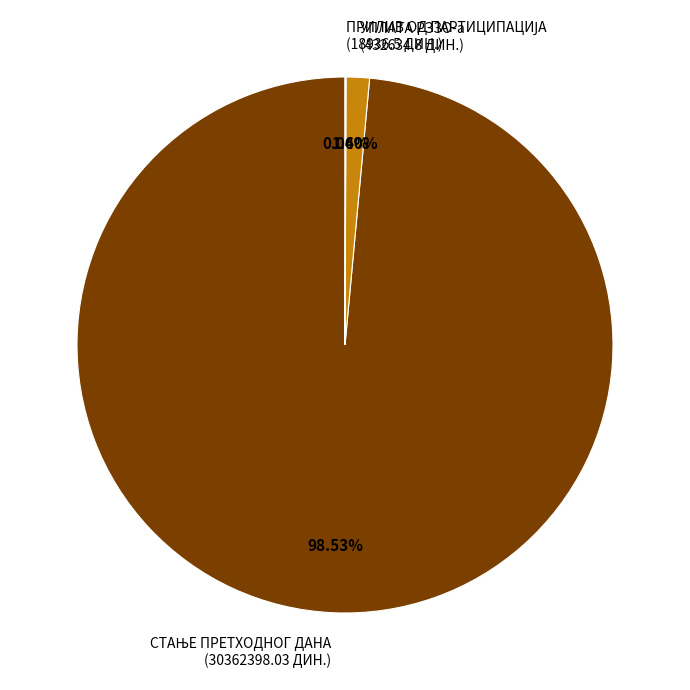

Is there any slice that represents more than half of the pie?

Yes